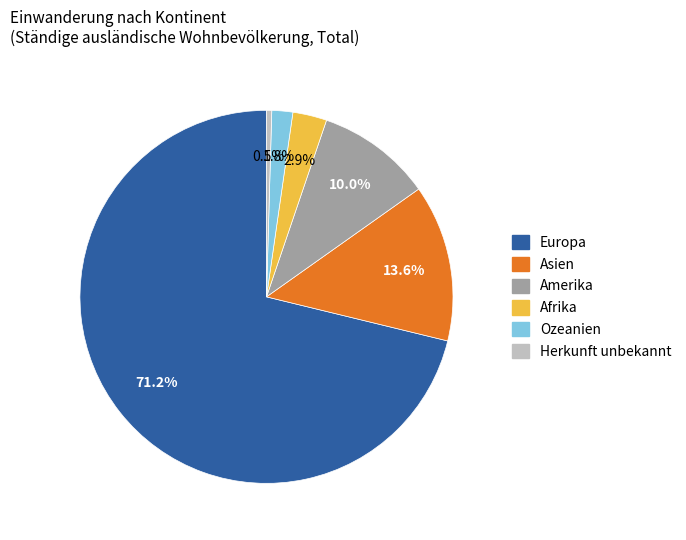

How many segments does this pie chart have?

6